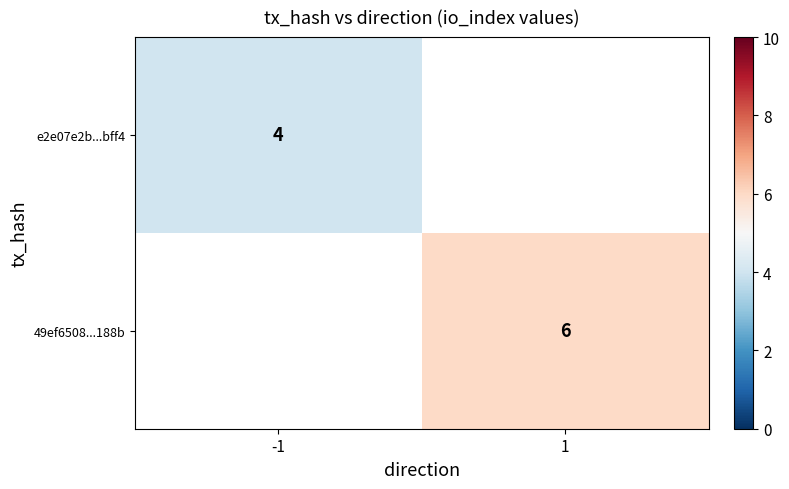

True or false: e2e07e2b...bff4 has a value of 4 at -1.

True